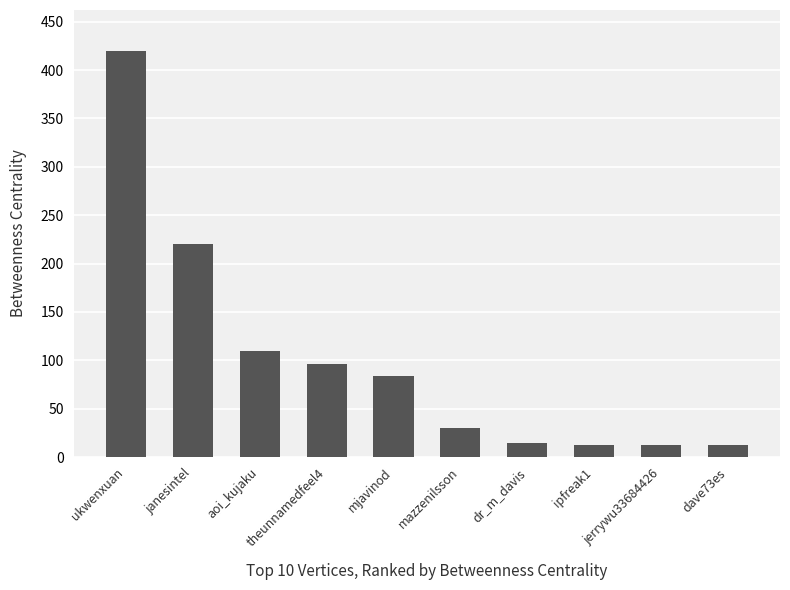

What is the label of the 1st bar from the left?

ukwenxuan